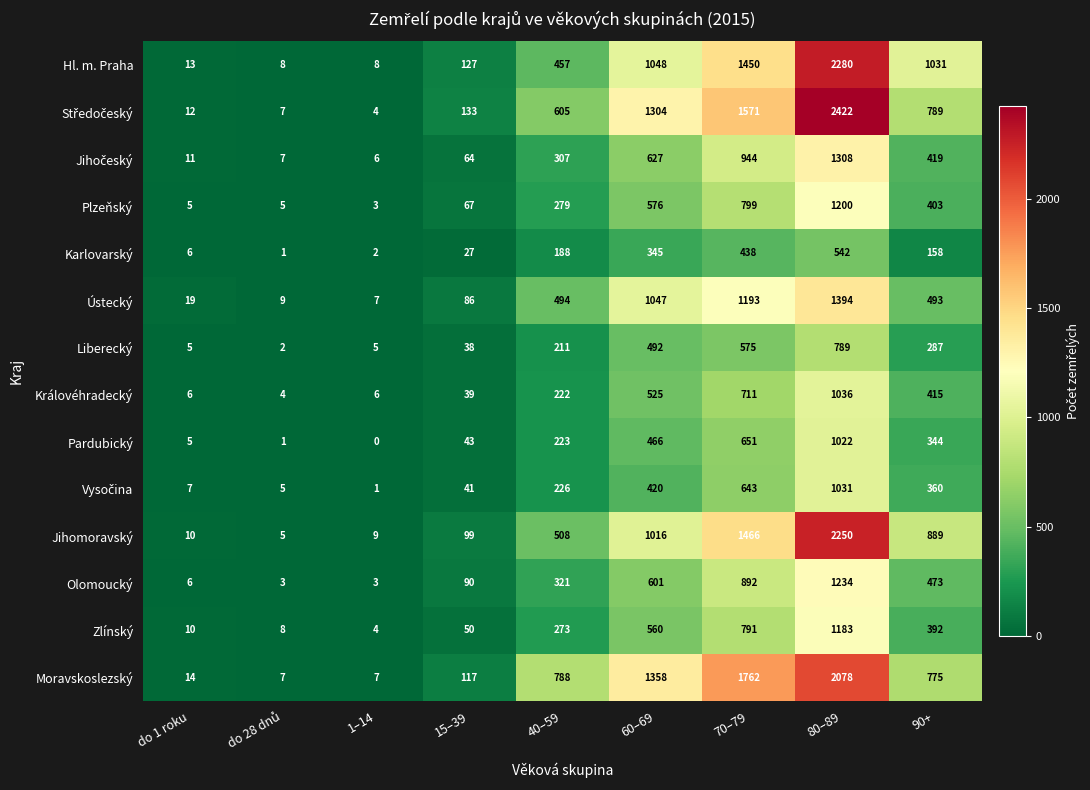

The Plzeňský series shows 1302 at 70–79. True or false?

False